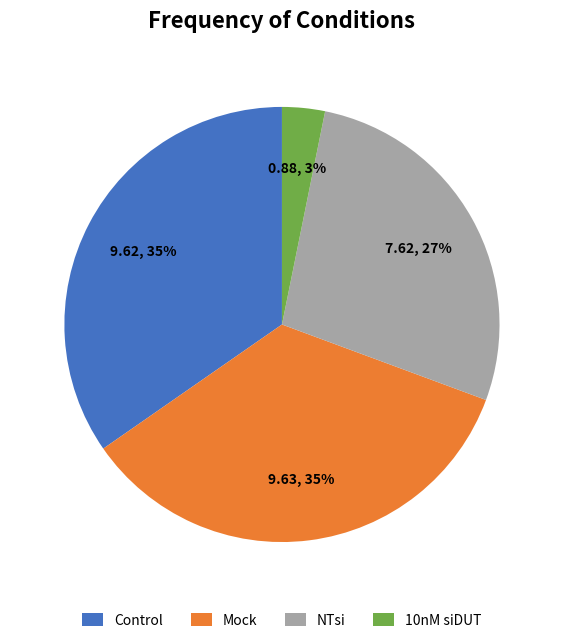

Is the sum of NTsi and Control greater than half?

Yes